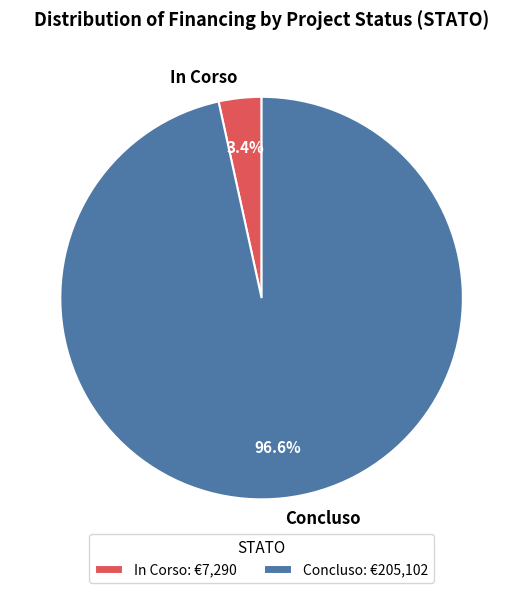

How many segments does this pie chart have?

2